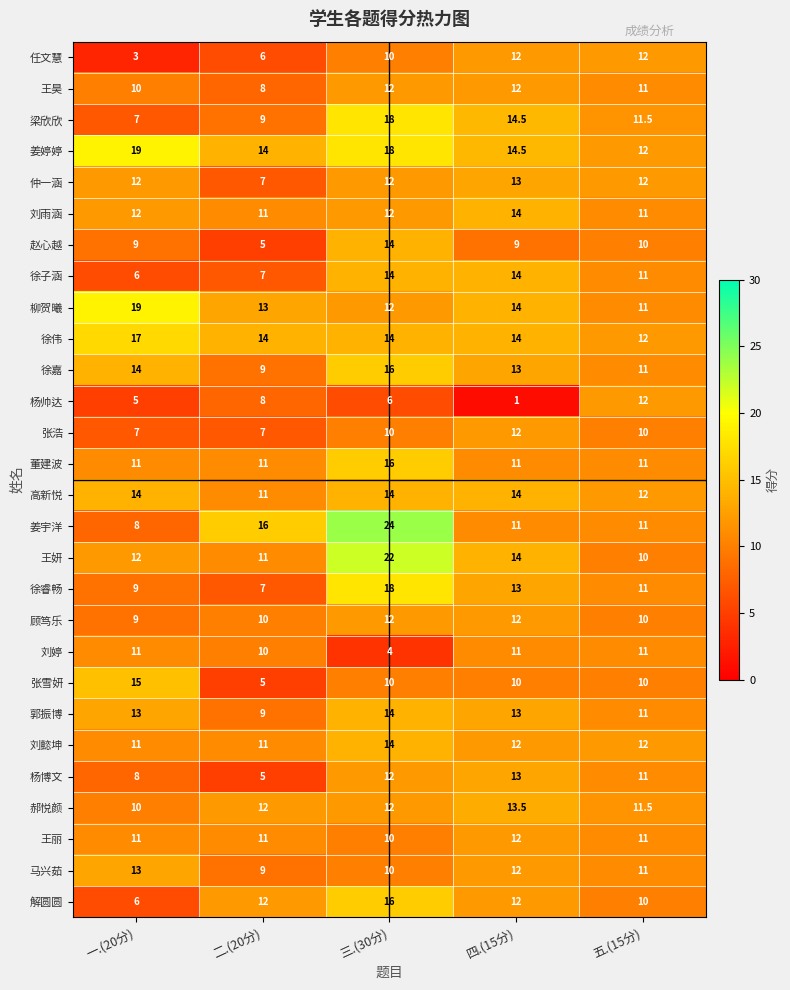

Is it true that 徐子涵 equals 6.0 at 一.(20分)?

True